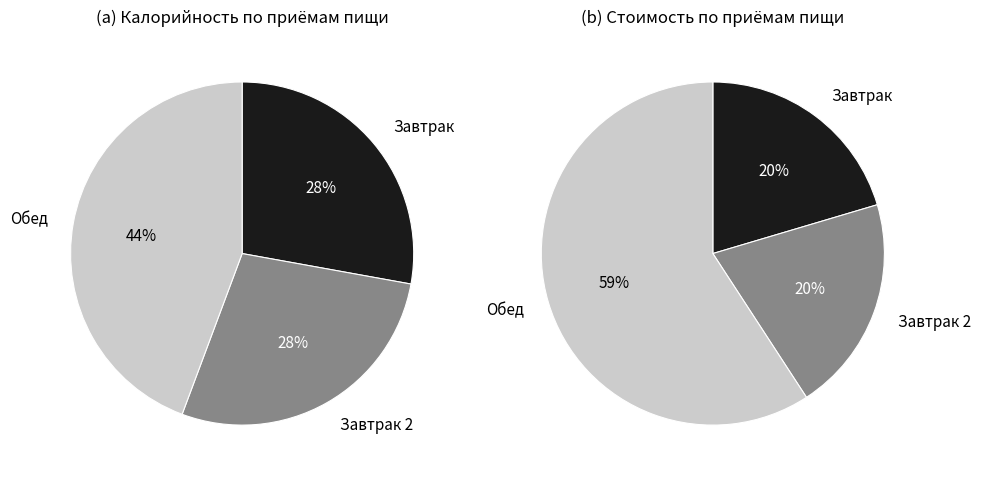

How many segments does this pie chart have?

3